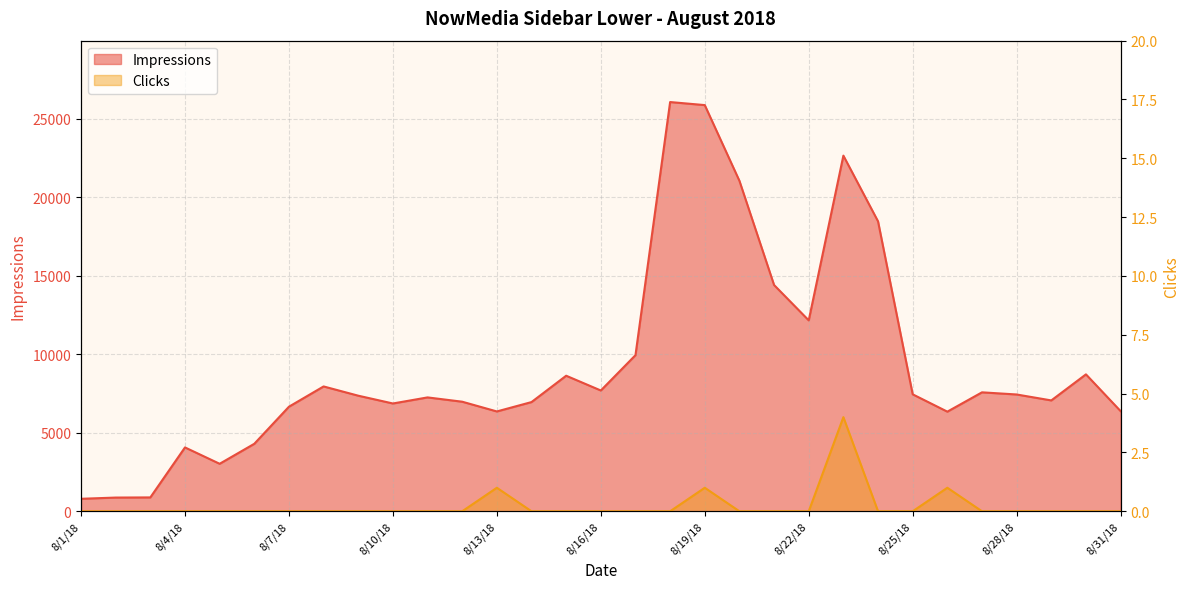

What position from the left is 8/22/18?

22